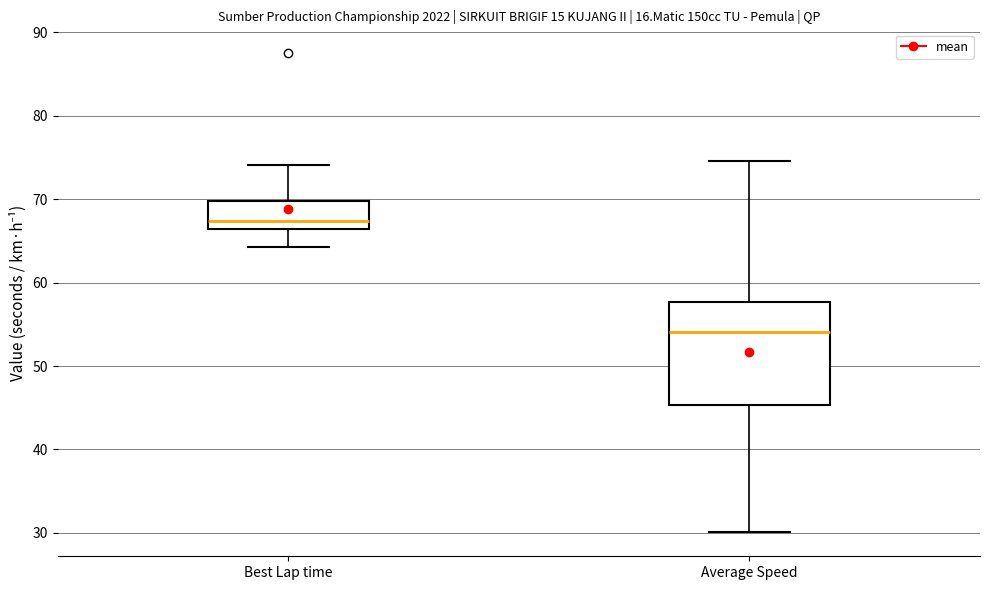

Comparing the boxes themselves (not the whiskers), which one is the tallest?

Average Speed